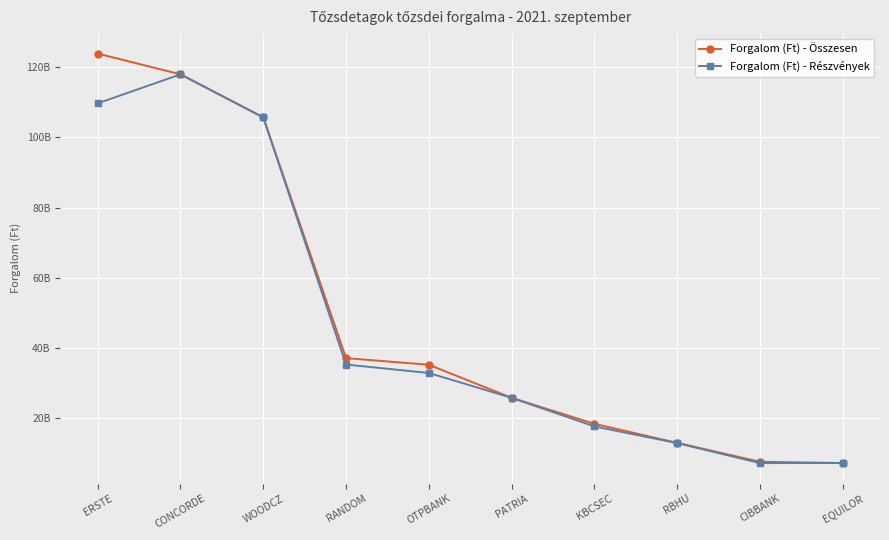

What is the highest value of the Forgalom (Ft) - Összesen series?

123931053682.1